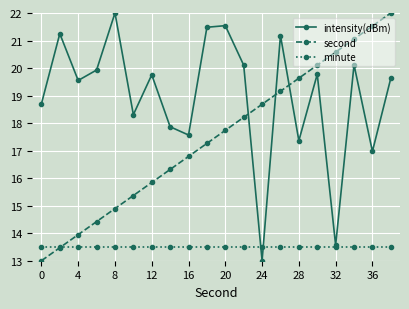

What is the average value of the minute series?

13.5